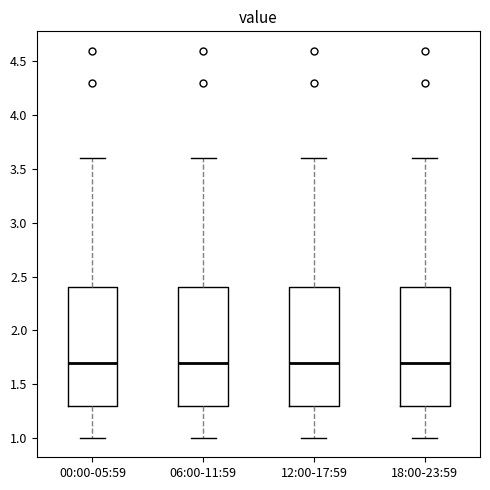

Reading left to right, read every box against the y-axis: the position of its median line, the range the box covers, and the ends of its whiskers. The values are not printed on the chart, so give them approximately, as read against the axis.

00:00-05:59: median 1.7, box 1.3 to 2.4, whiskers 1.0 to 3.6
06:00-11:59: median 1.7, box 1.3 to 2.4, whiskers 1.0 to 3.6
12:00-17:59: median 1.7, box 1.3 to 2.4, whiskers 1.0 to 3.6
18:00-23:59: median 1.7, box 1.3 to 2.4, whiskers 1.0 to 3.6